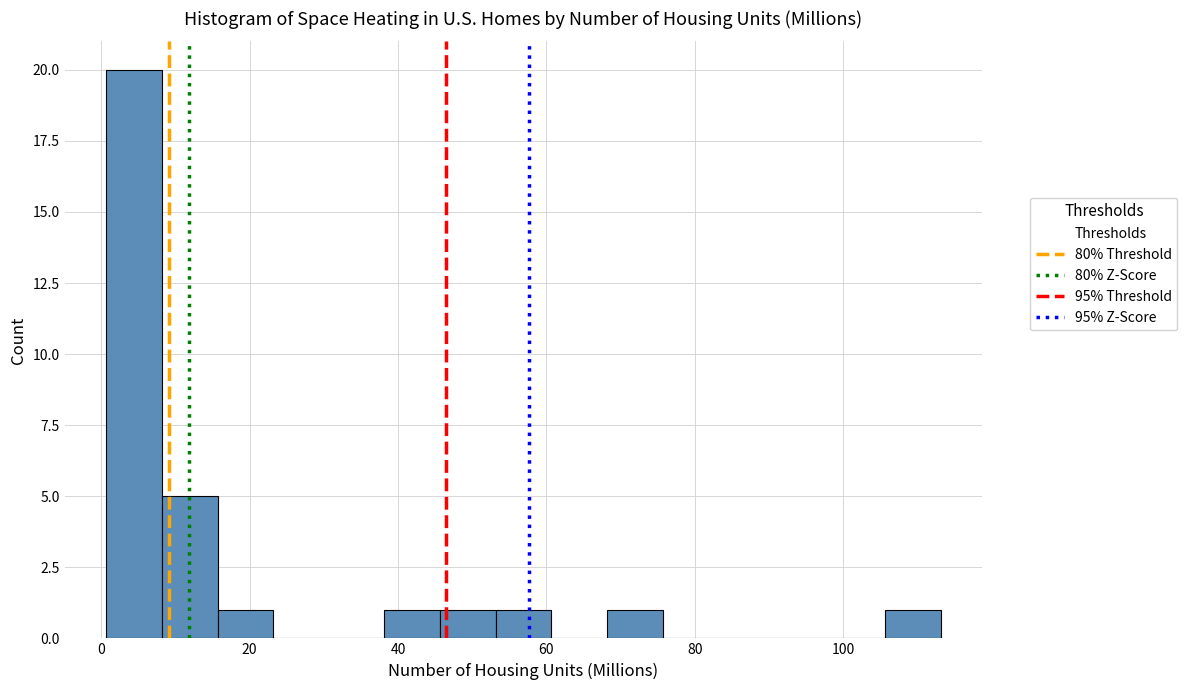

Read against the x-axis, roughly where is the centre of the tallest bar?

4